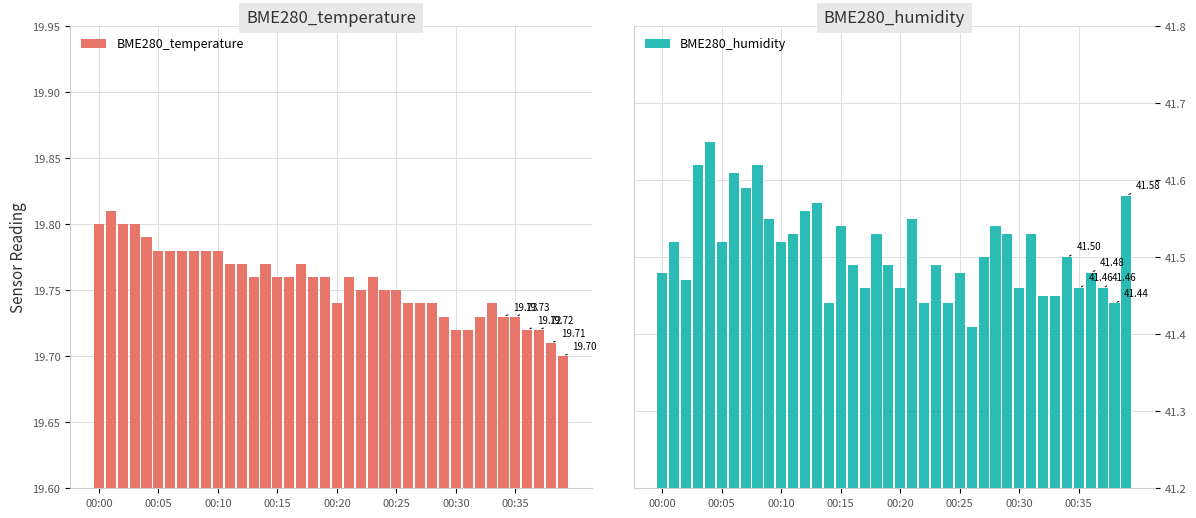

What is the spread (max minus min) of values at 00:20?

21.7